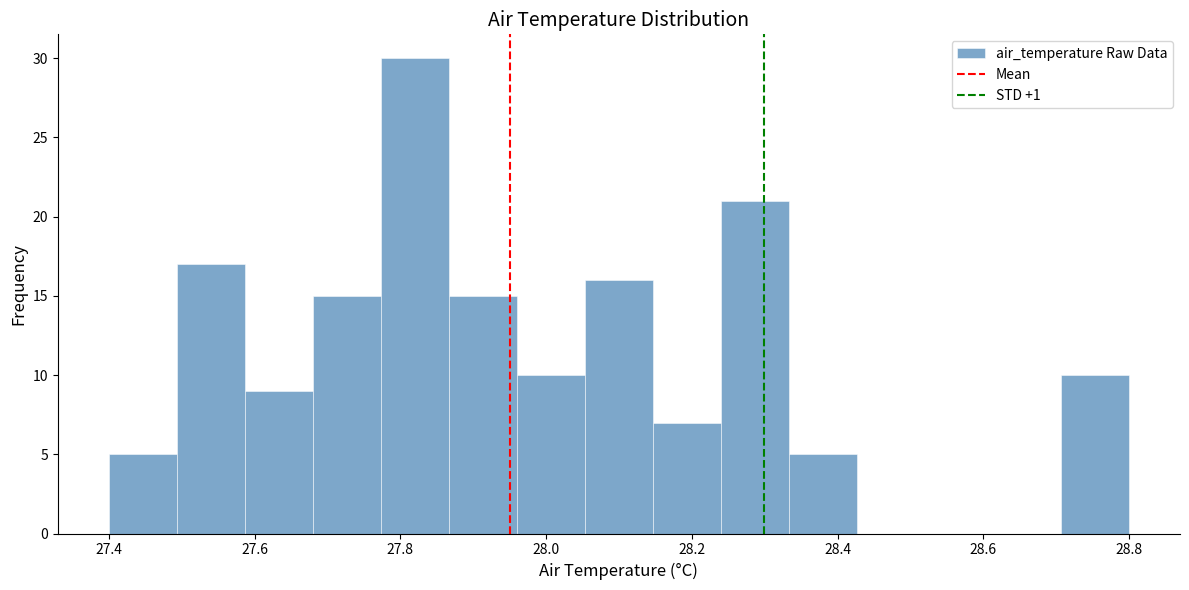

Reading left to right, list every bar in this chart as the range it spans on the x-axis followed by its height. Neither the bar edges nor the heights are printed on the chart, so give them approximately, as read against the axes.

27.40 to 27.50: 5
27.50 to 27.58: 17
27.58 to 27.68: 9
27.68 to 27.78: 15
27.78 to 27.86: 30
27.86 to 27.96: 15
27.96 to 28.06: 10
28.06 to 28.14: 16
28.14 to 28.24: 7
28.24 to 28.34: 21
28.34 to 28.42: 5
28.42 to 28.52: 0
28.52 to 28.62: 0
28.62 to 28.70: 0
28.70 to 28.80: 10